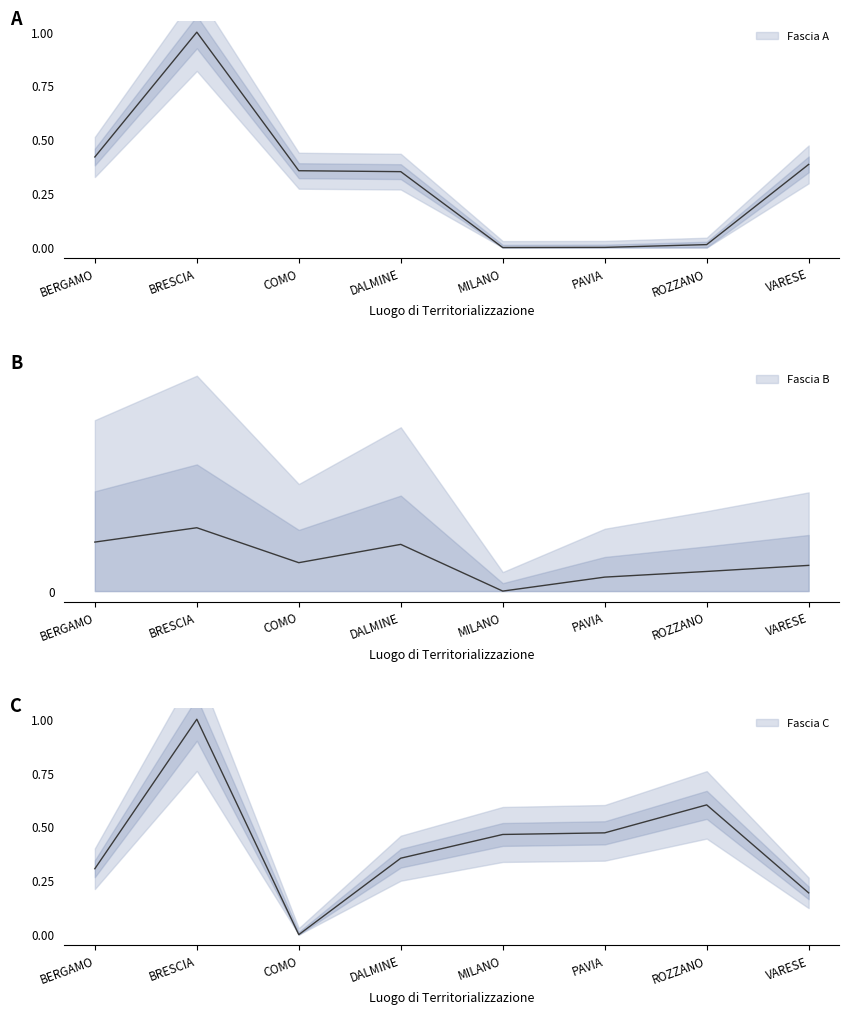

What is the sum of the Fascia A values at BERGAMO and MILANO?

0.4